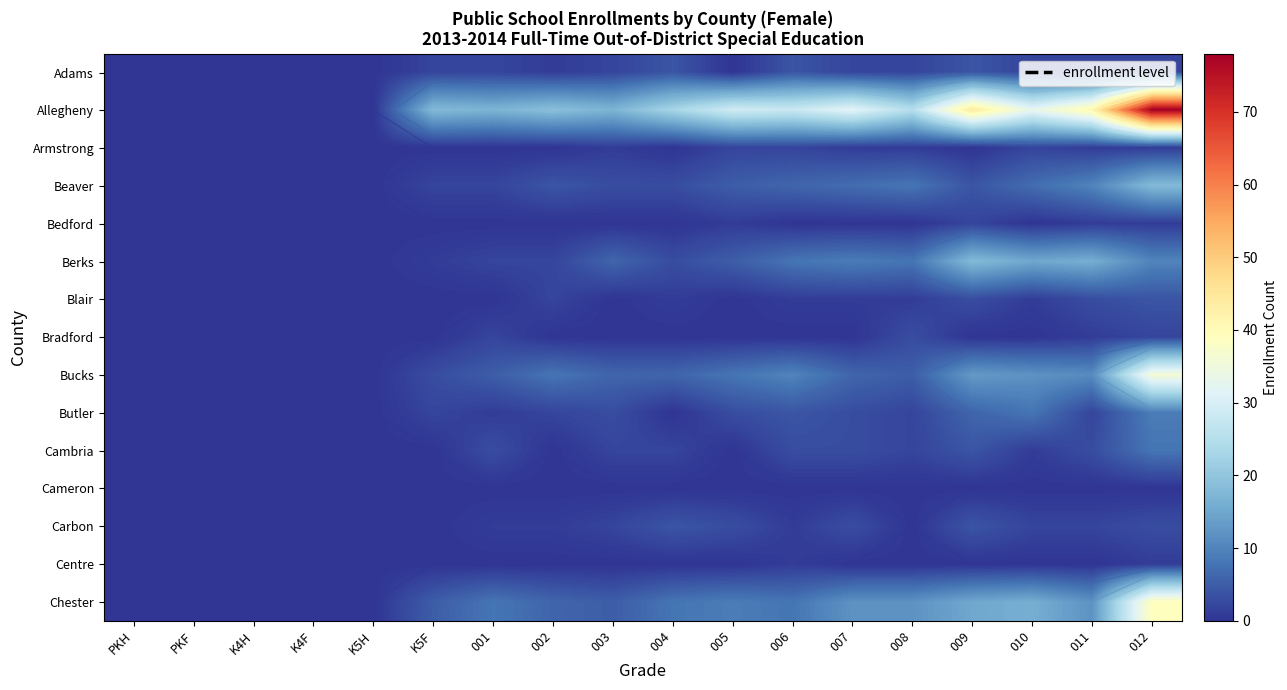

The value of Adams at 008 is 2. True or false?

True